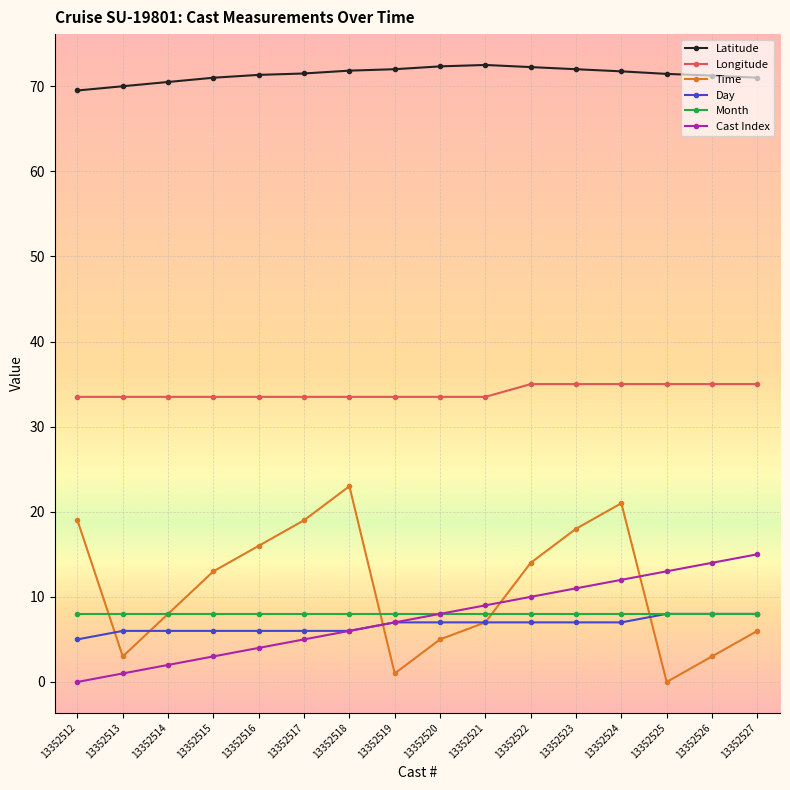

What is the value of the Latitude point at the 13th from the left?

71.8